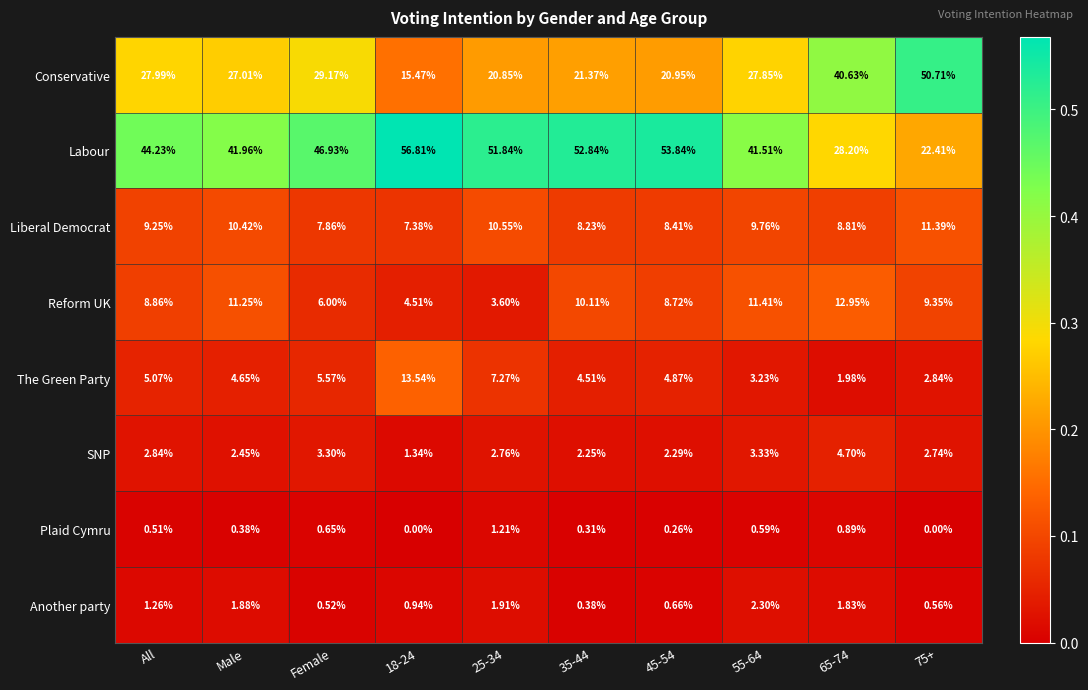

Count the number of data series in this chart.

8